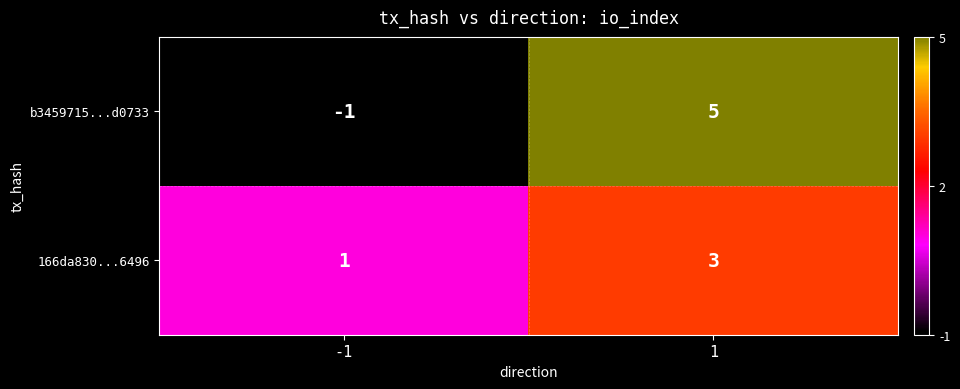

Rank the series by their maximum value, from lowest to highest.

166da830...6496, b3459715...d0733